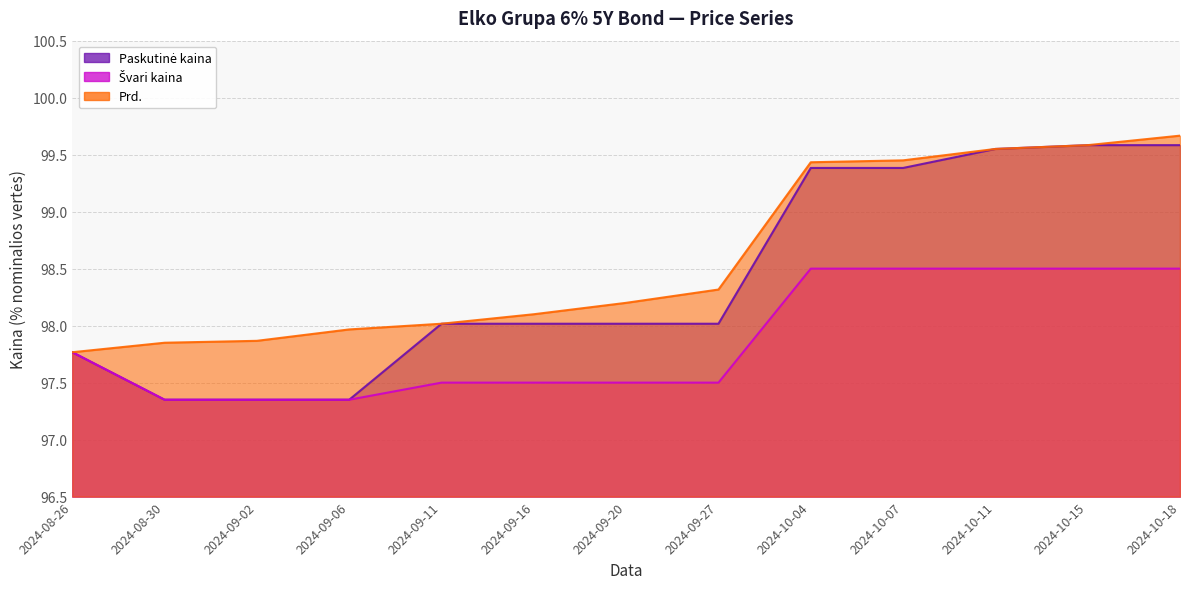

True or false: Švari kaina and Prd. cross at least once.

False